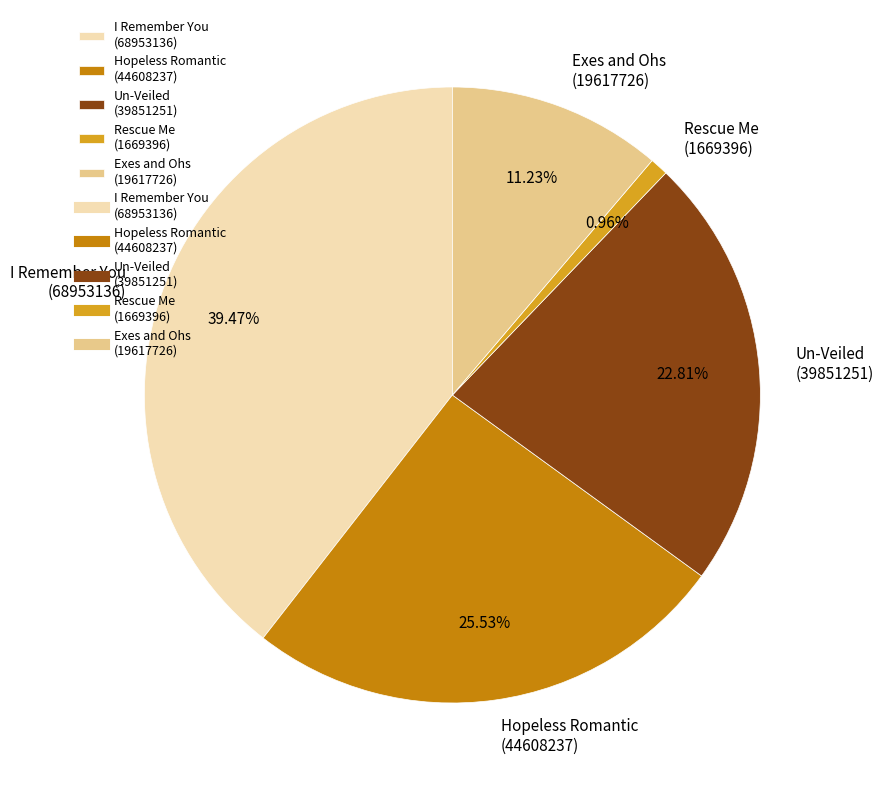

To the nearest percent, what is the difference between the largest and smallest slice percentages?

39%